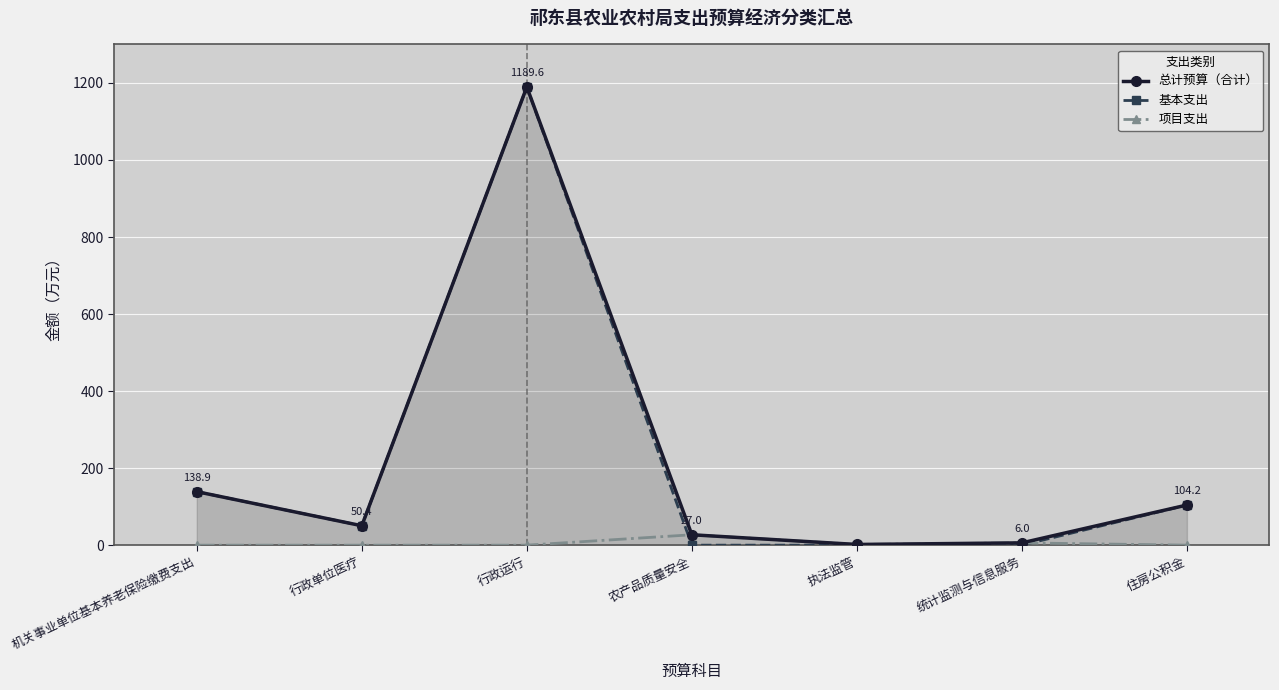

What is the total value across all series at 农产品质量安全?

54.0